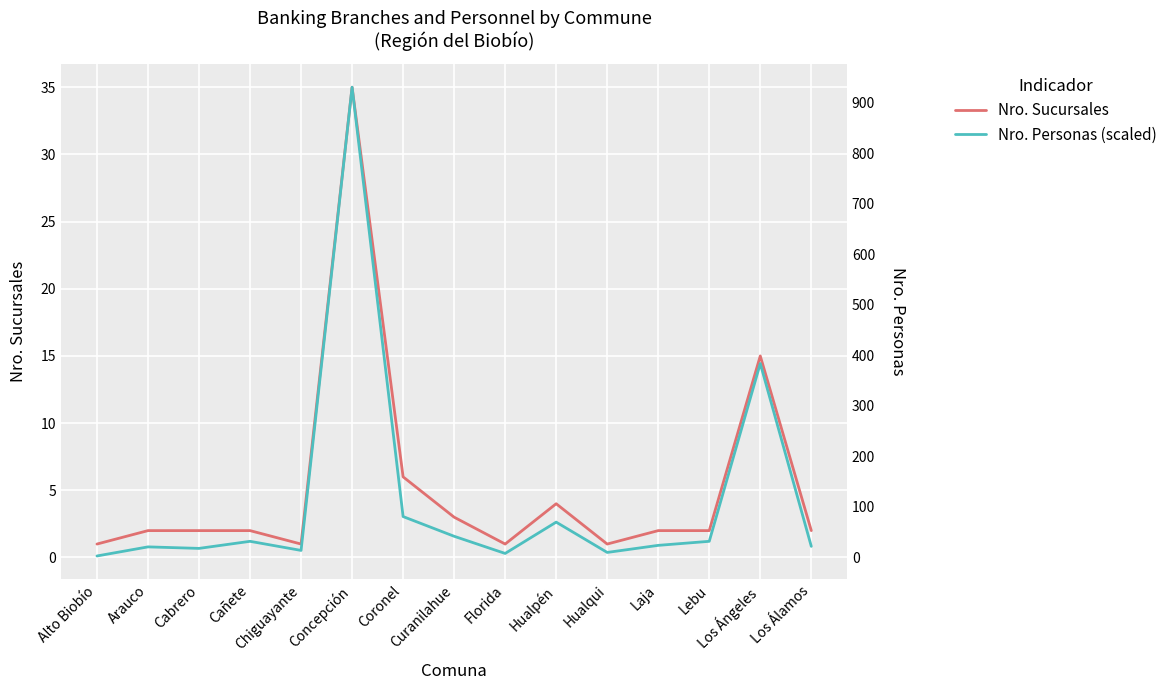

What is the total value across all series at Laja?

2.9